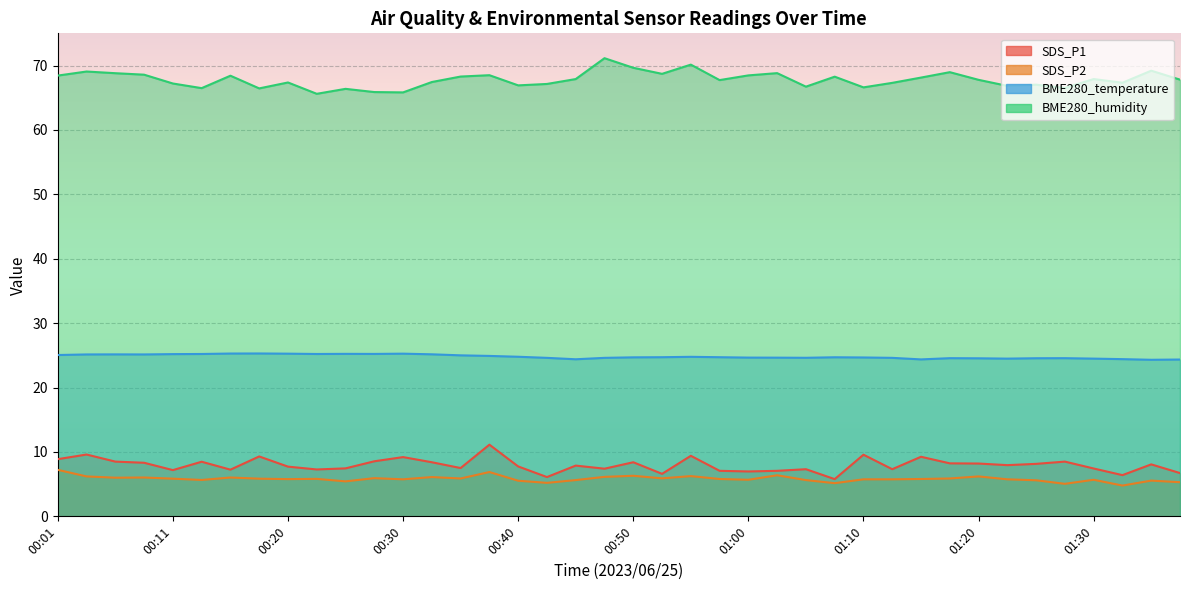

Where is the first local minimum for SDS_P1?

00:11